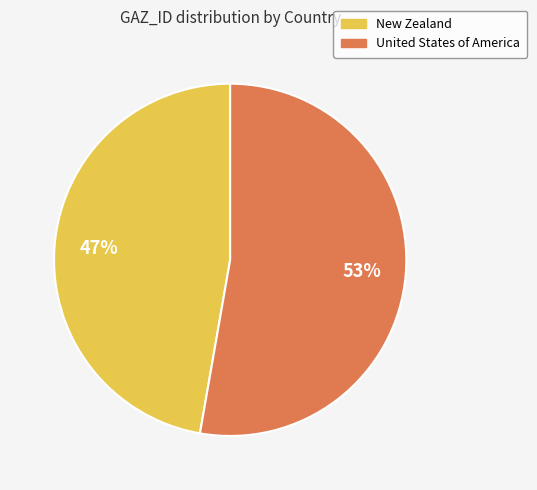

Does United States of America account for over 50% of the chart?

Yes